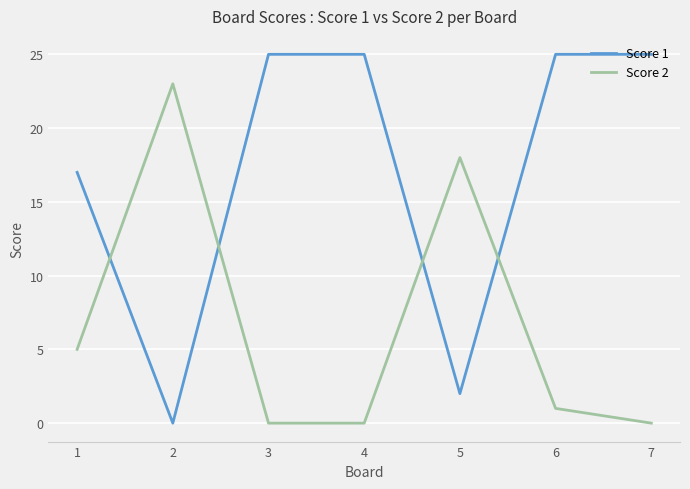

List the series in order of their overall mean, lowest first.

Score 2, Score 1